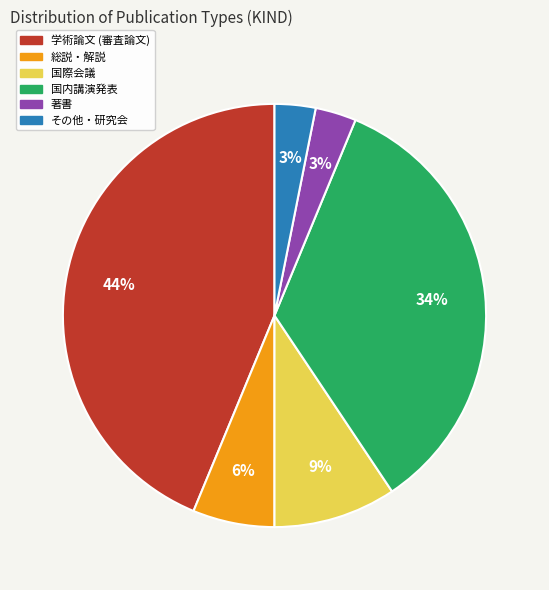

Combined, do その他・研究会 and 学術論文 (審査論文) account for over 50%?

No